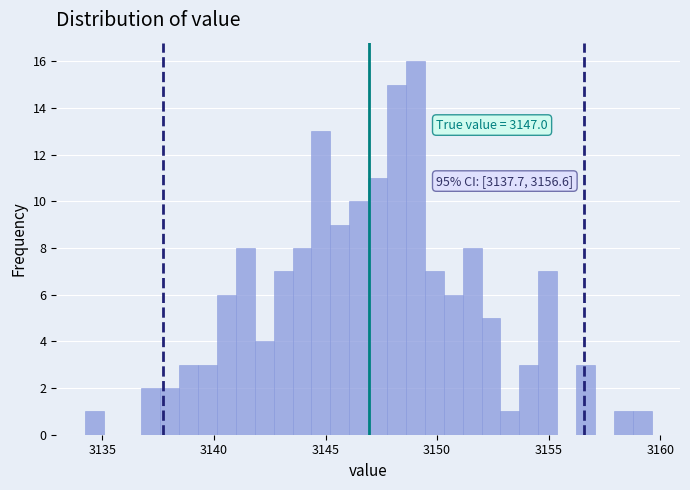

Around what value on the x-axis is the tallest bar? Give the approximate position of its centre, as read against the axis.

3149.0